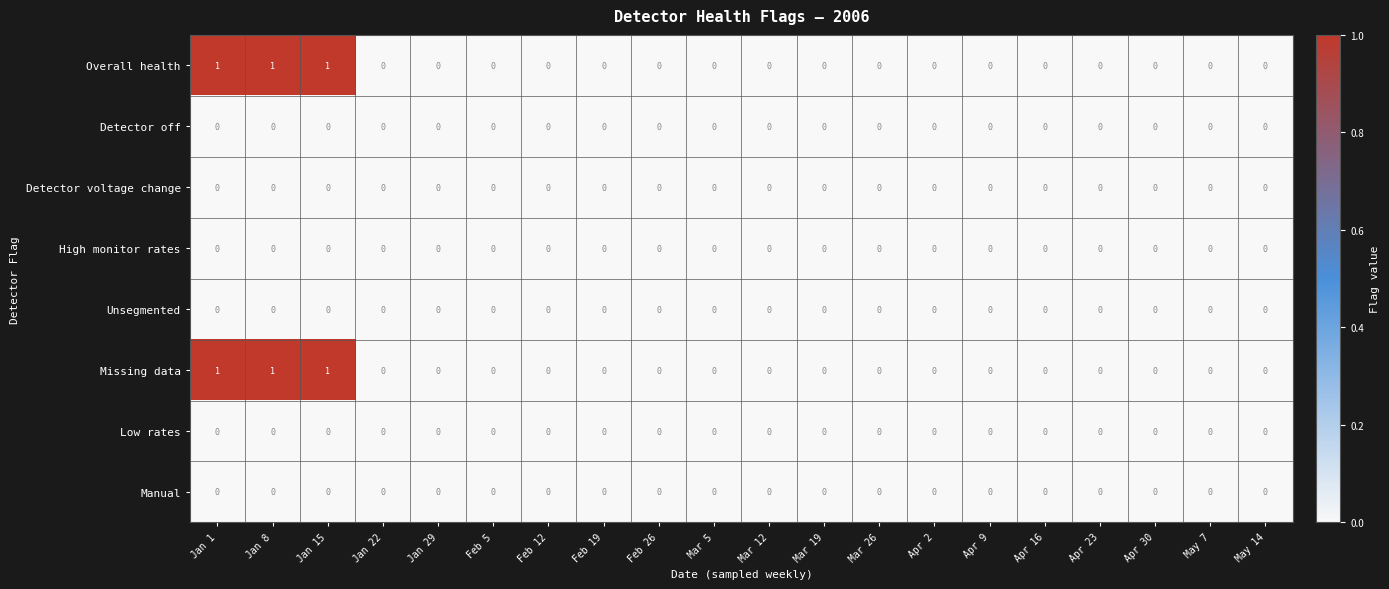

Count the Overall health values in the range 0 to 1.

20